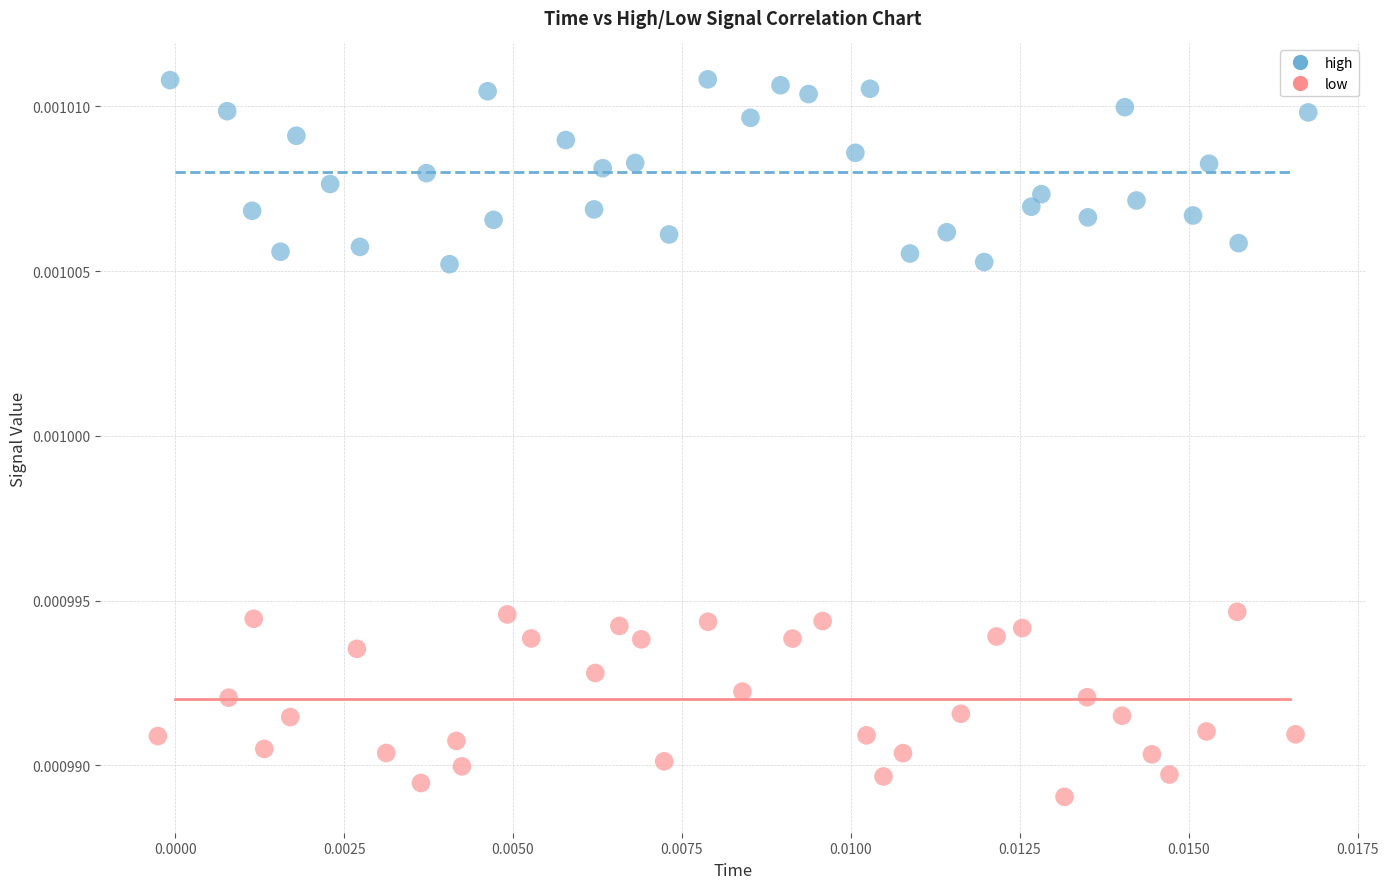

Which series reaches the maximum Y coordinate?

high